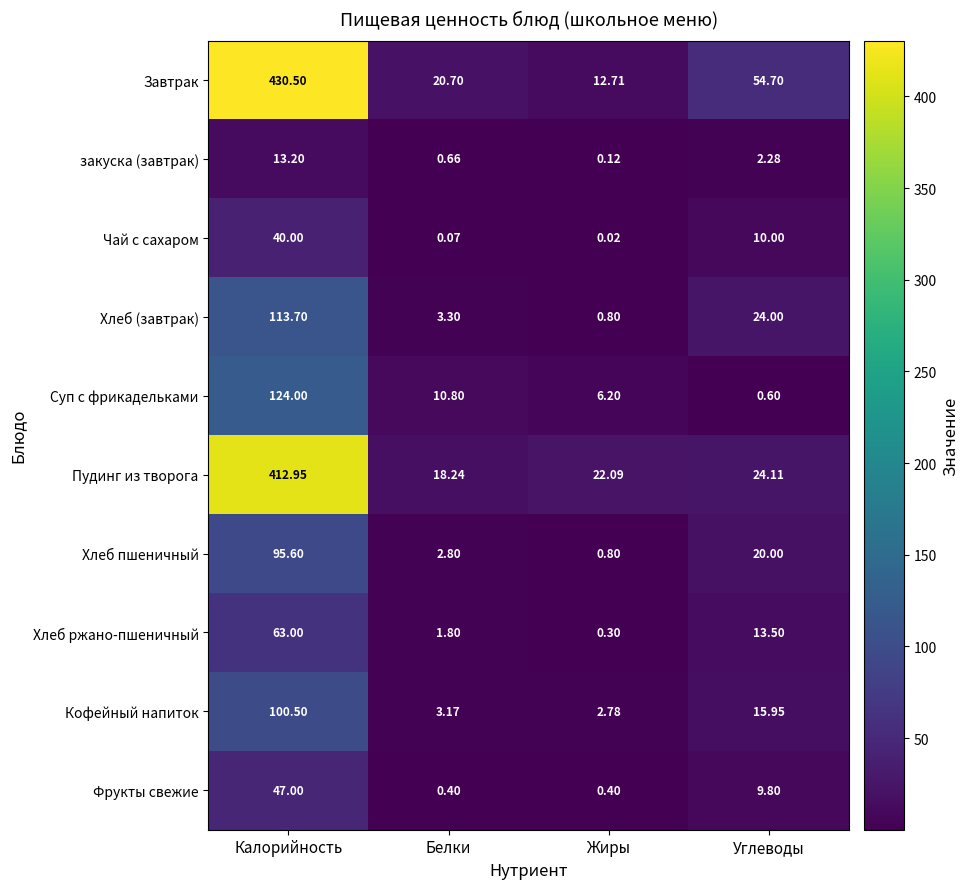

What is the total value across all series at Жиры?

46.2